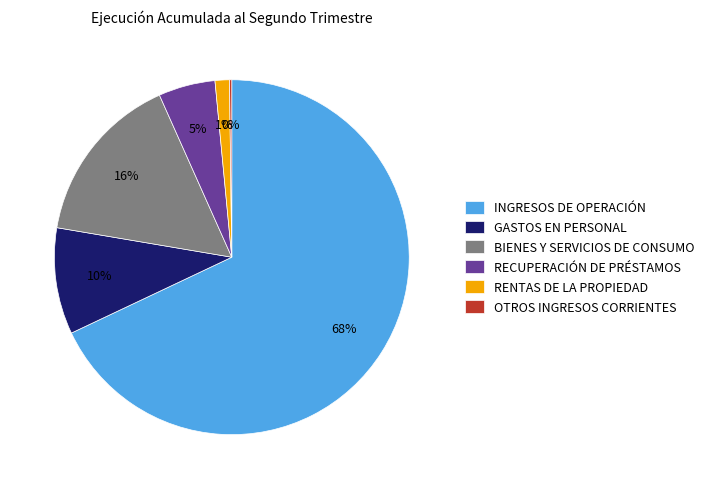

Between RECUPERACIÓN DE PRÉSTAMOS and INGRESOS DE OPERACIÓN, which is larger?

INGRESOS DE OPERACIÓN